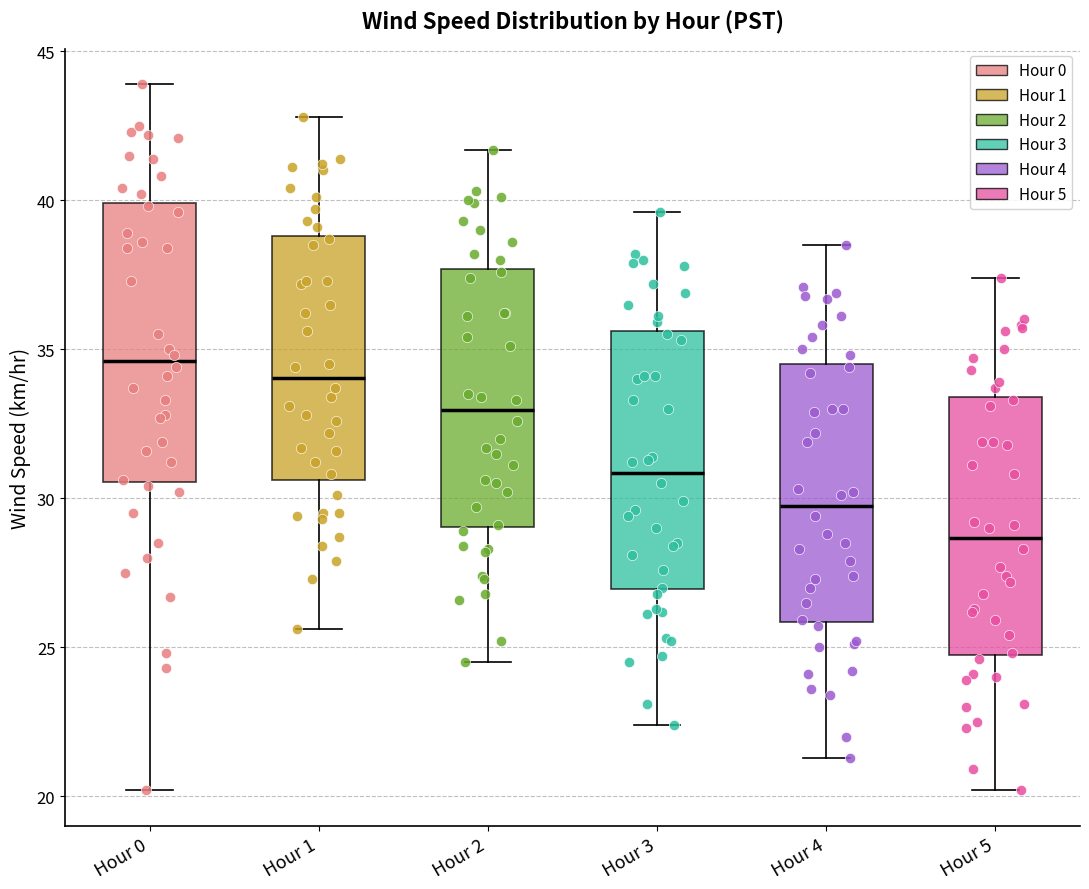

Reading left to right, read every box against the y-axis: the position of its median line, the range the box covers, and the ends of its whiskers. The values are not printed on the chart, so give them approximately, as read against the axis.

Hour 0: median 34.5, box 30.5 to 40.0, whiskers 20.0 to 44.0
Hour 1: median 34.0, box 30.5 to 39.0, whiskers 25.5 to 43.0
Hour 2: median 33.0, box 29.0 to 37.5, whiskers 24.5 to 41.5
Hour 3: median 31.0, box 27.0 to 35.5, whiskers 22.5 to 39.5
Hour 4: median 30.0, box 26.0 to 34.5, whiskers 21.5 to 38.5
Hour 5: median 28.5, box 25.0 to 33.5, whiskers 20.0 to 37.5